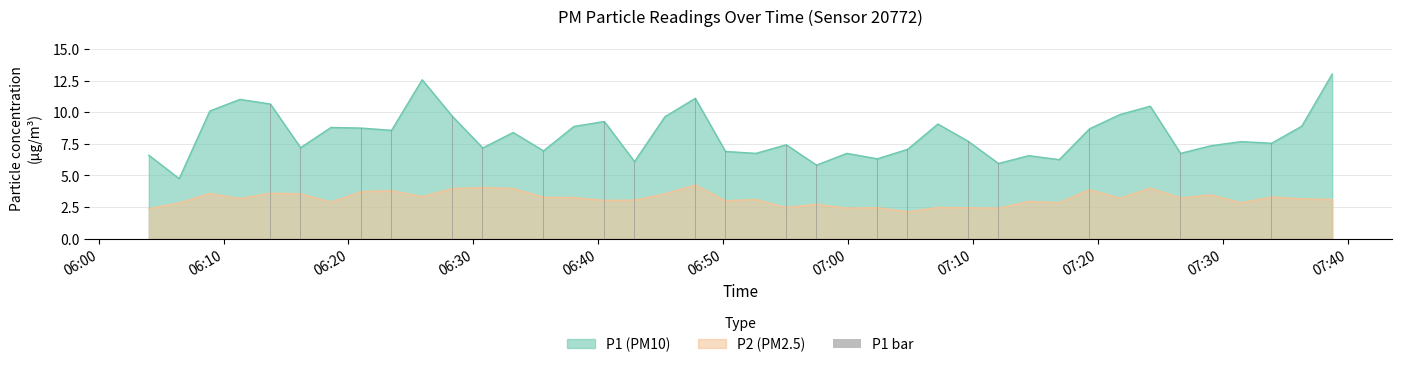

True or false: the data shows 8.7 at 28.

False